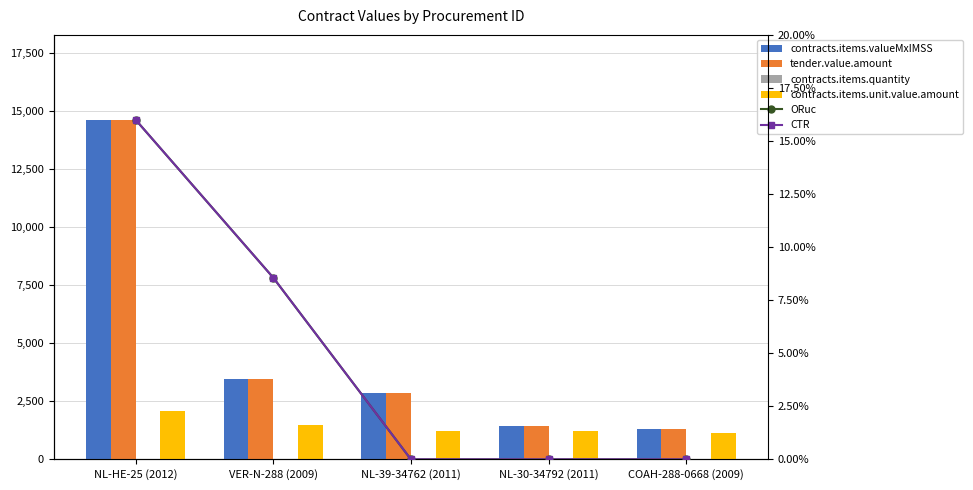

Where is contracts.items.quantity nearest to the value 3?

VER-N-288 (2009)